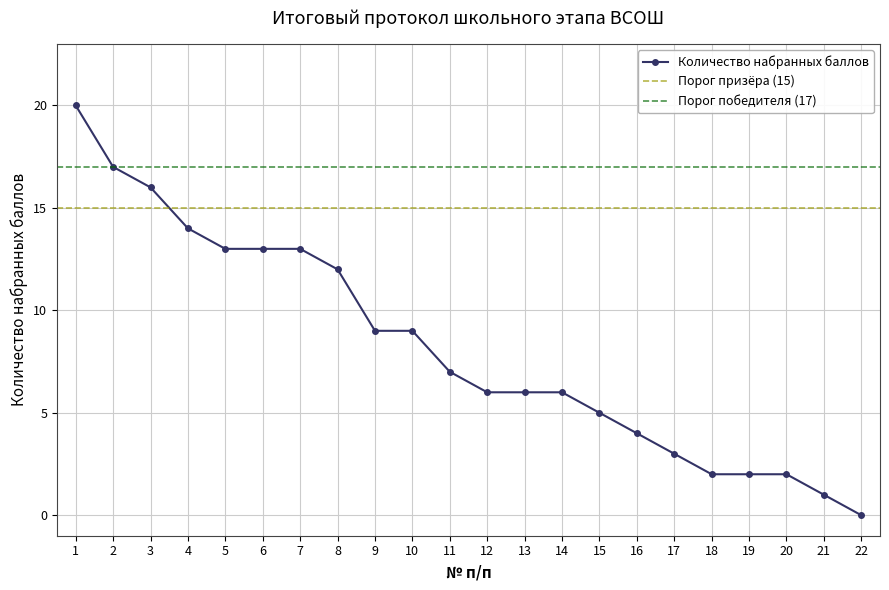

What is the average value?

8